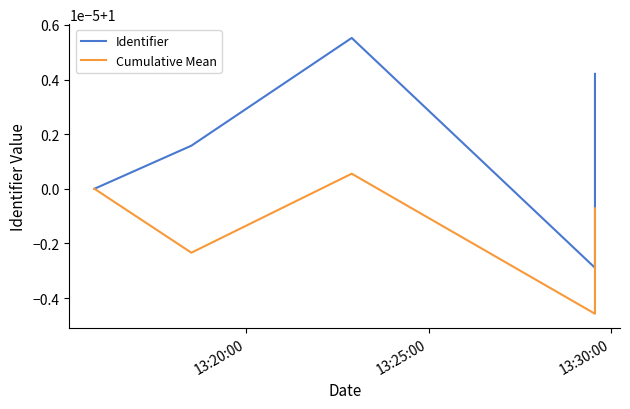

Is it true that Identifier equals 1.7 at 13:20:00?

False